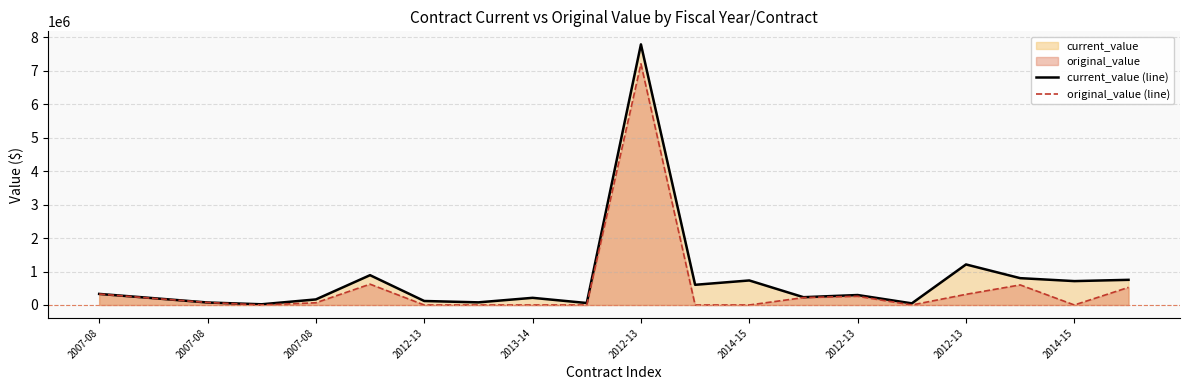

In original_value (line), how many points are higher than both neighbors (excluding endpoints)?

4